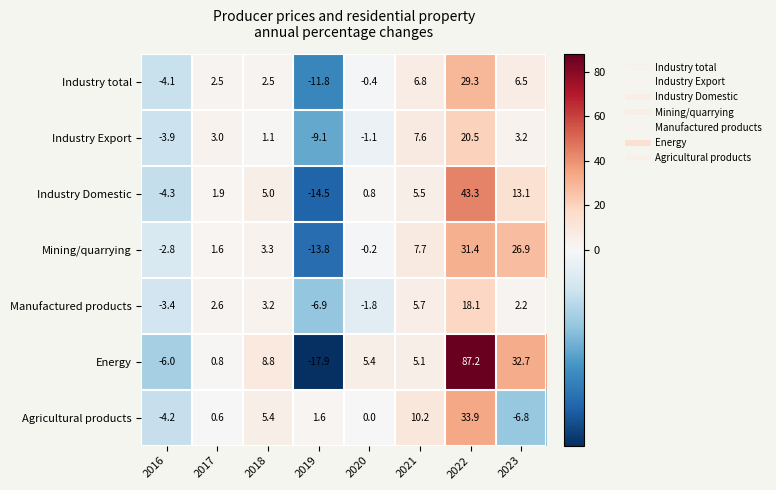

What is the lowest value of the Industry total series?

-11.8